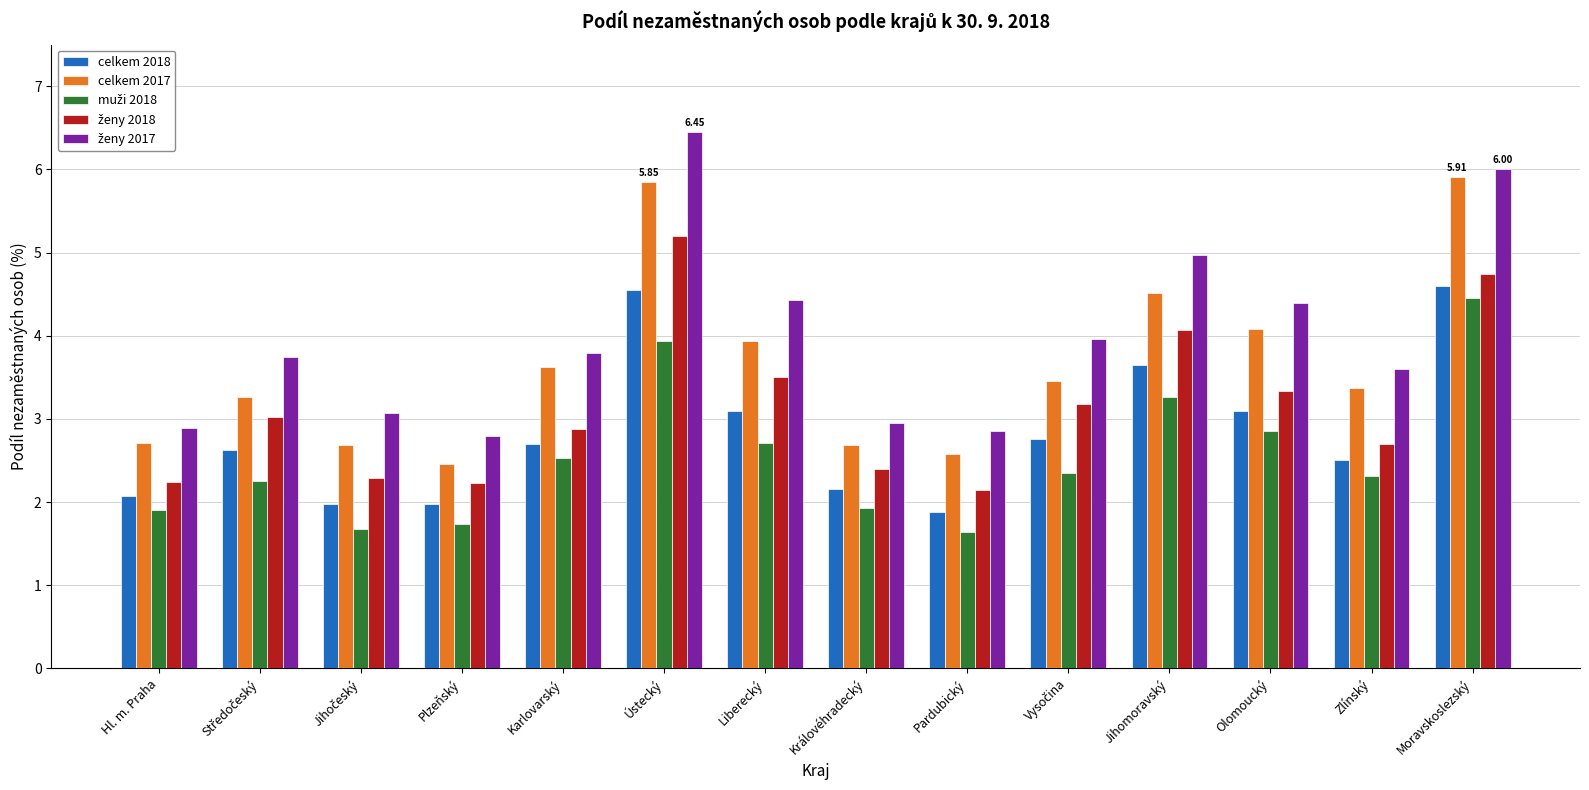

What is the difference between the second highest and second lowest values in the celkem 2018 series?

2.6